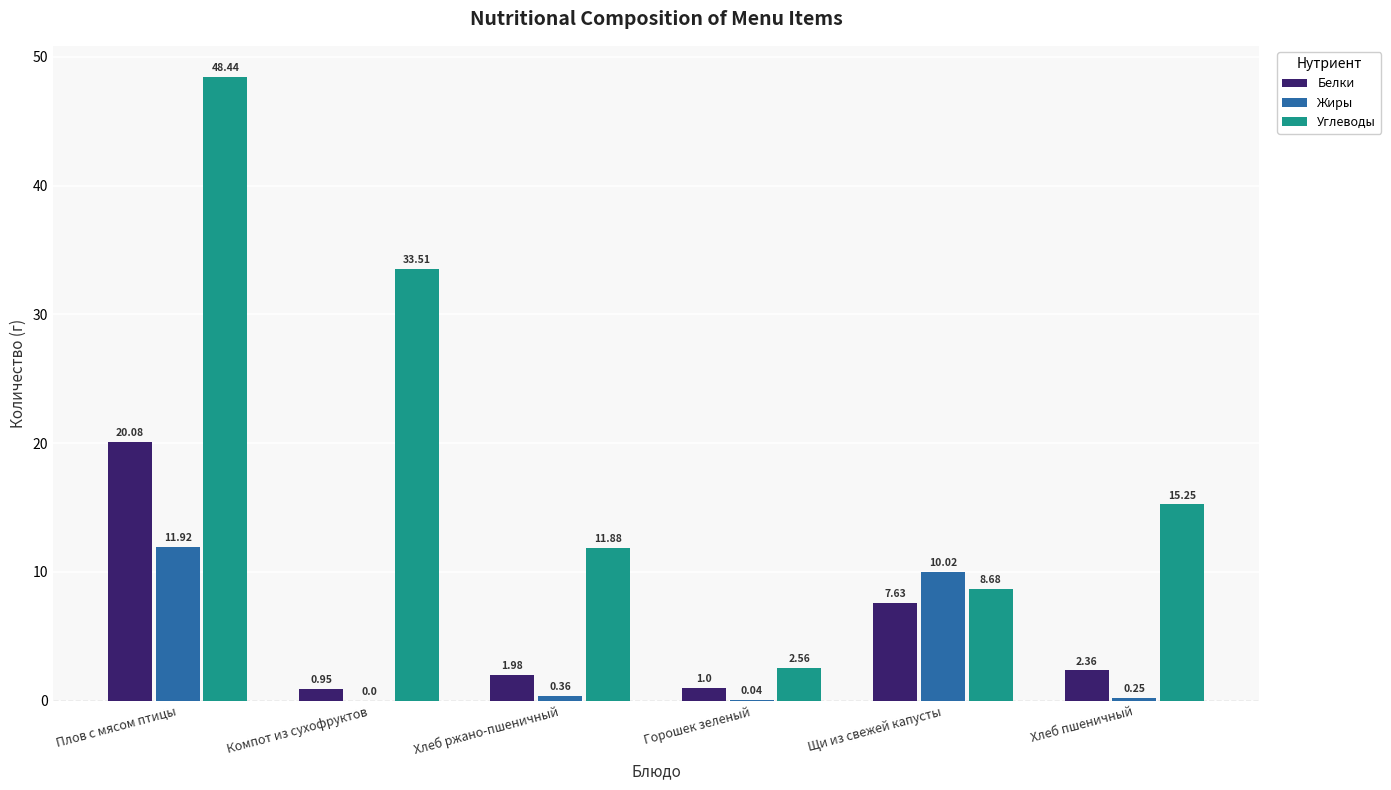

Count the number of data series in this chart.

3